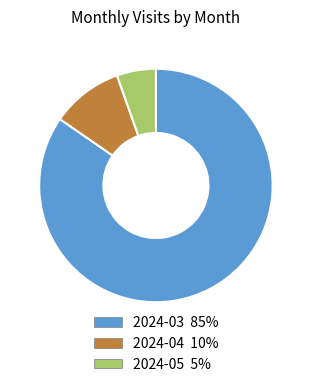

The 2024-05 slice represents 5% of the pie. True or false?

True